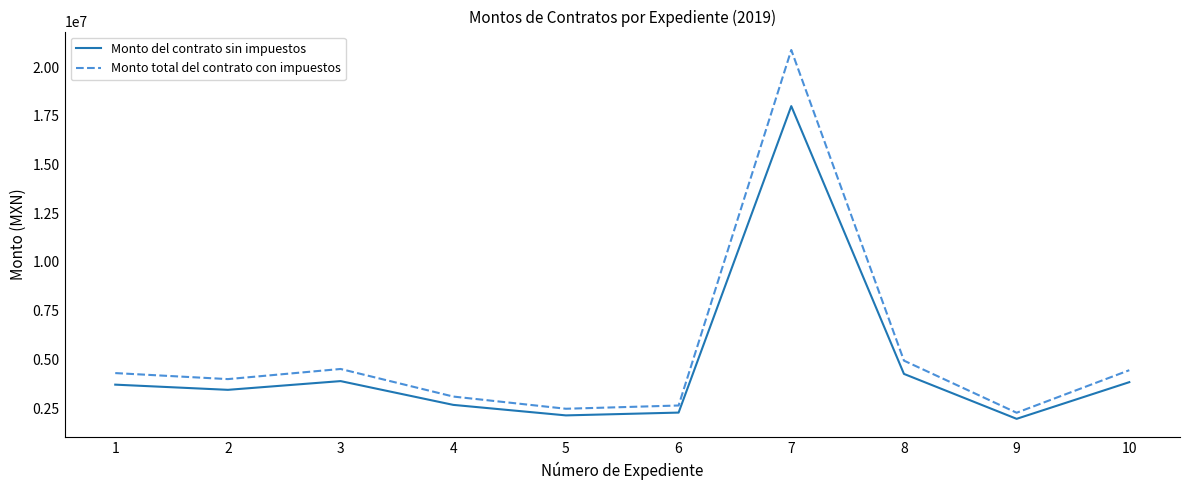

Rank the series at 7 from highest to lowest value.

Monto total del contrato con impuestos, Monto del contrato sin impuestos